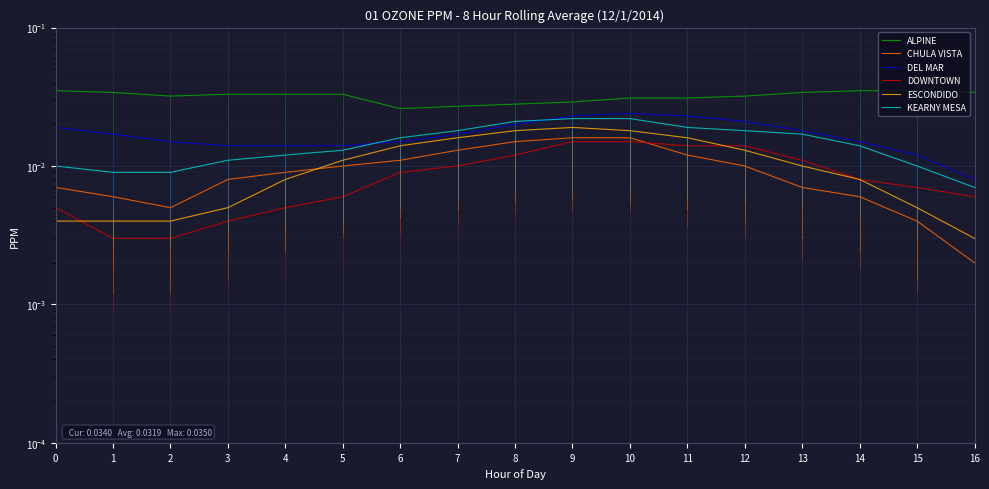

Where is DEL MAR nearest to the value 0?

16